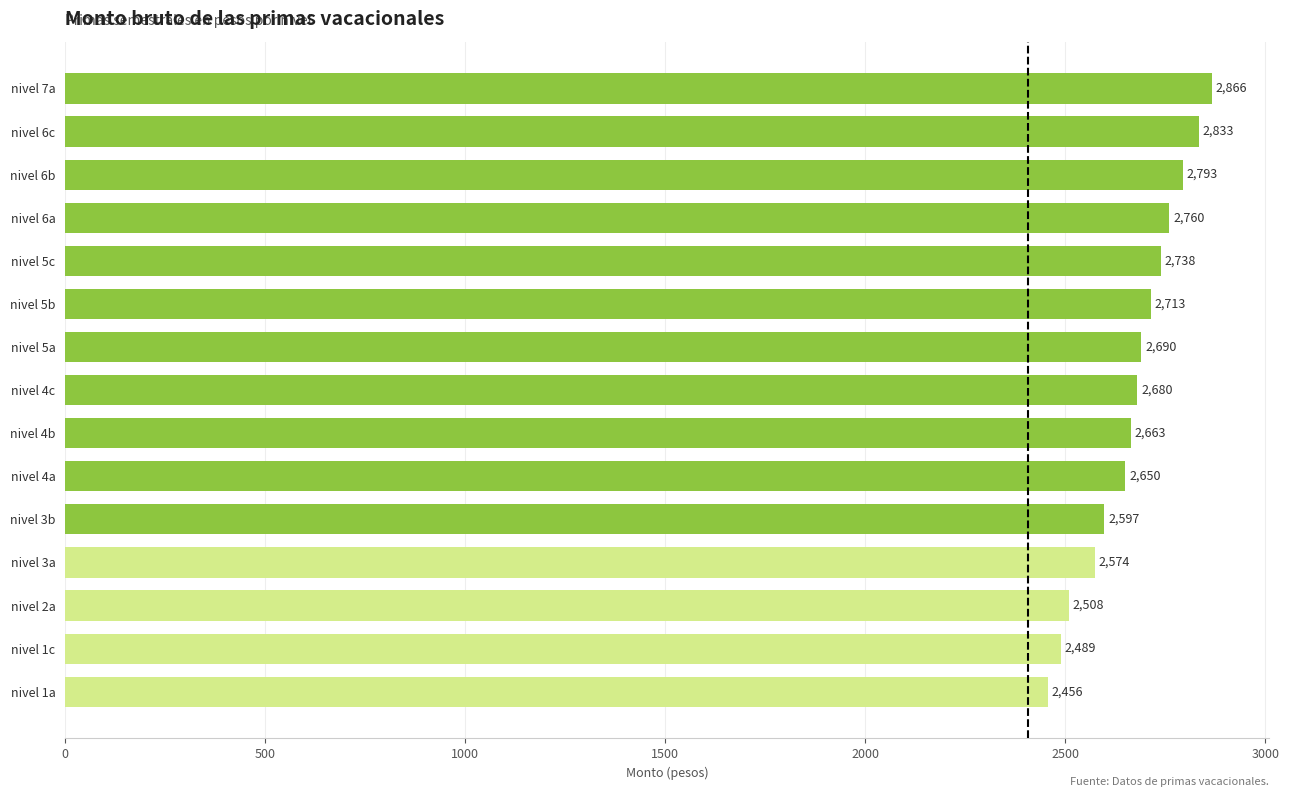

Rank the categories by value from lowest to highest.

nivel 1a, nivel 1c, nivel 2a, nivel 3a, nivel 3b, nivel 4a, nivel 4b, nivel 4c, nivel 5a, nivel 5b, nivel 5c, nivel 6a, nivel 6b, nivel 6c, nivel 7a